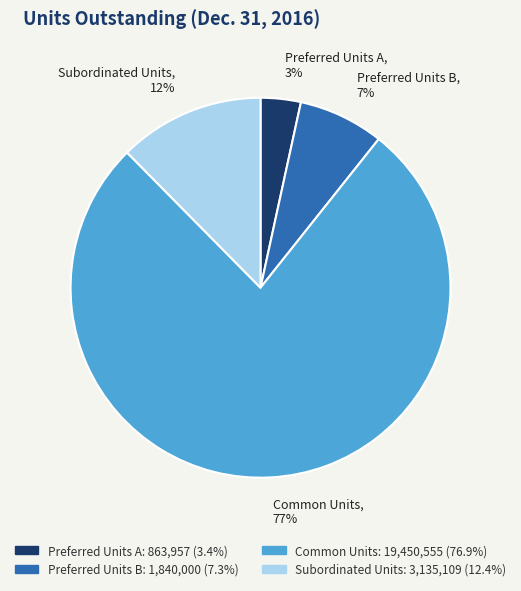

Which has a higher value, Common Units or Preferred Units A?

Common Units